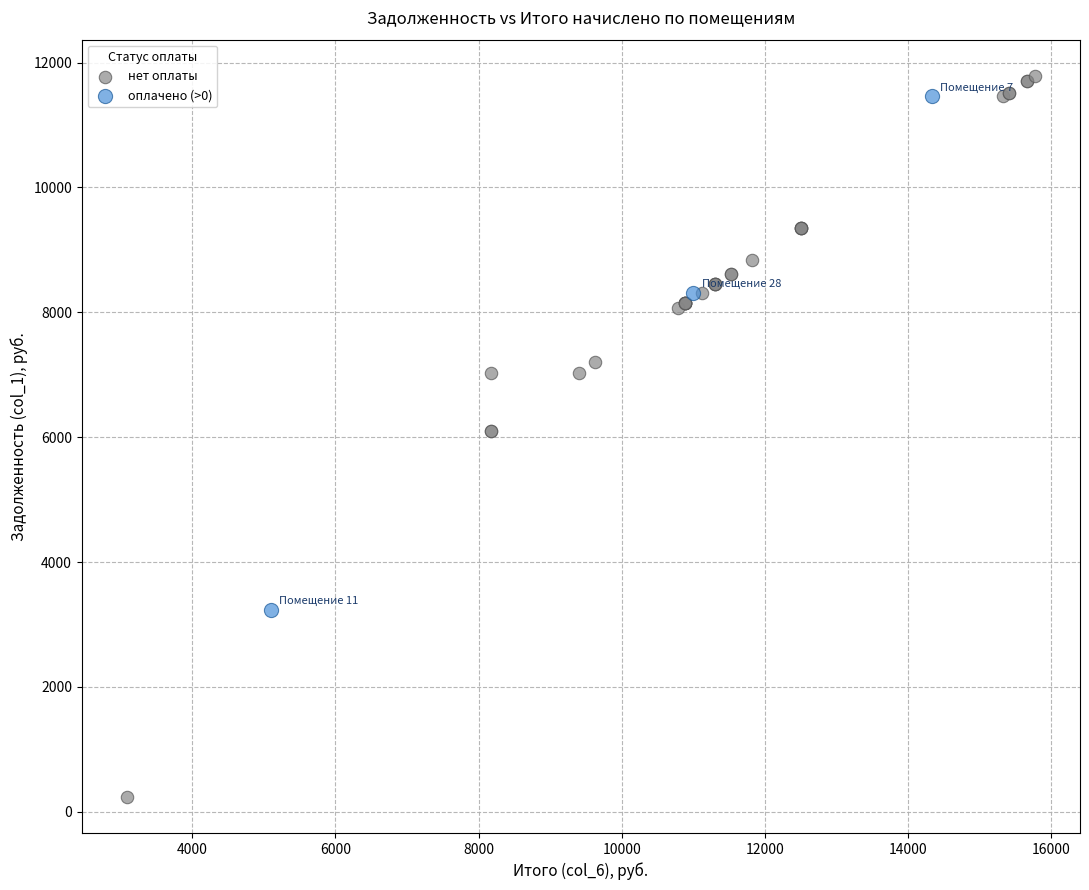

Which series contains the highest Y value?

нет оплаты